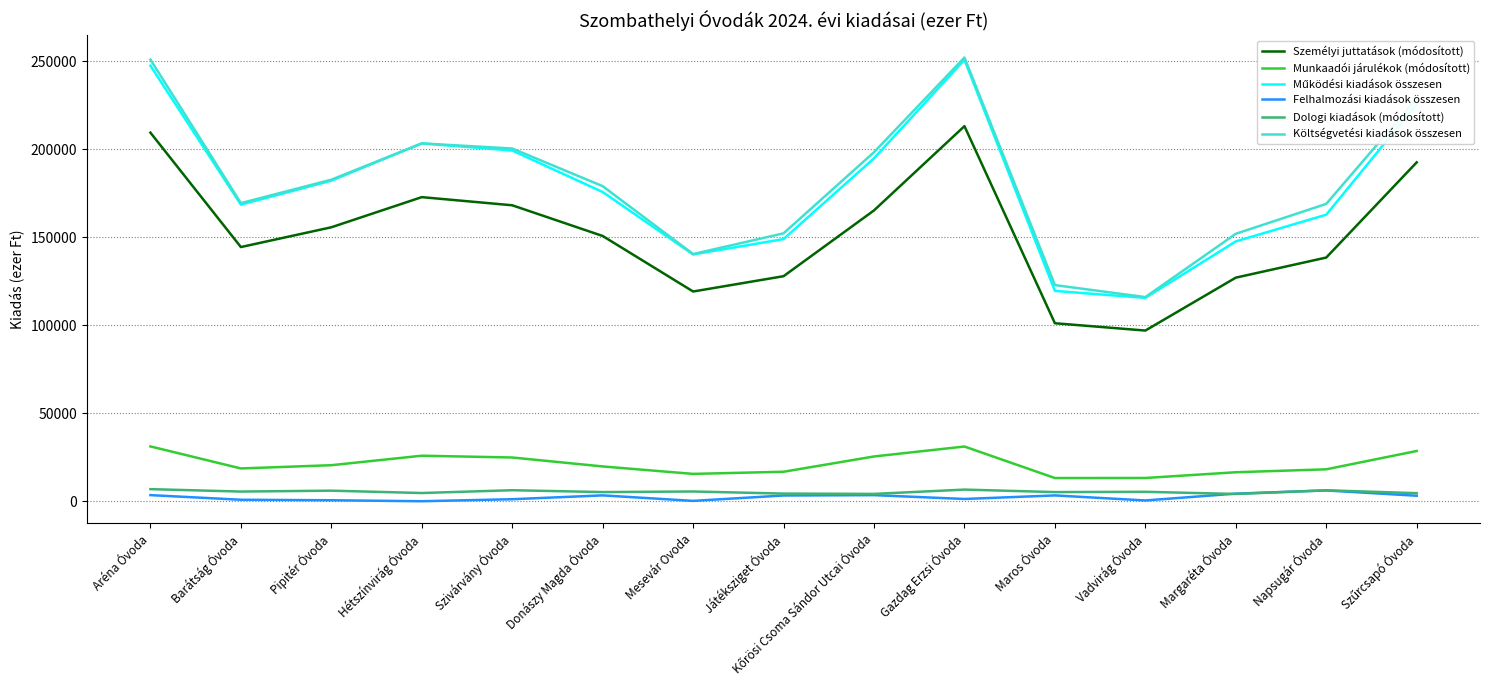

What is the greatest value displayed?

252141